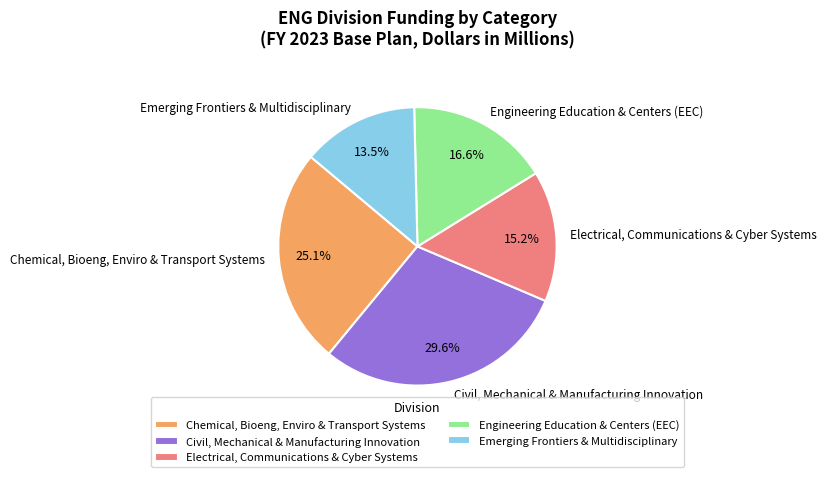

The Electrical, Communications & Cyber Systems slice represents 15% of the pie. True or false?

True